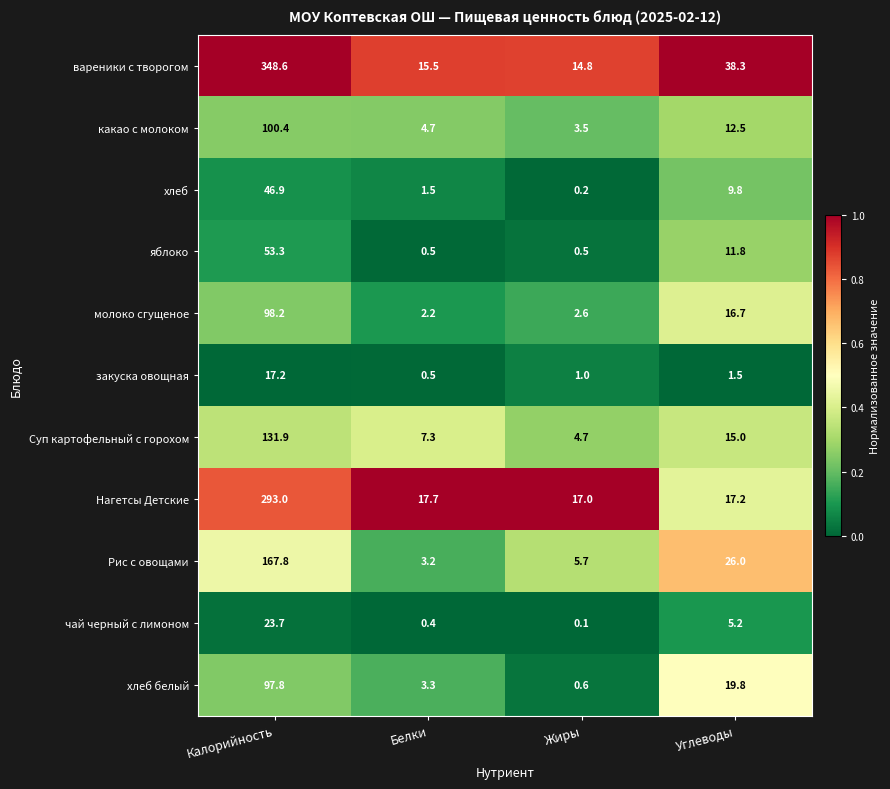

What is the total value across all series at Жиры?

50.7